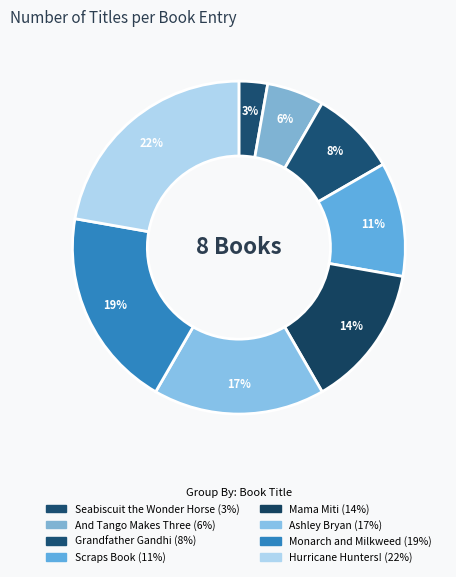

Does Grandfather Gandhi represent more than half of the total?

No